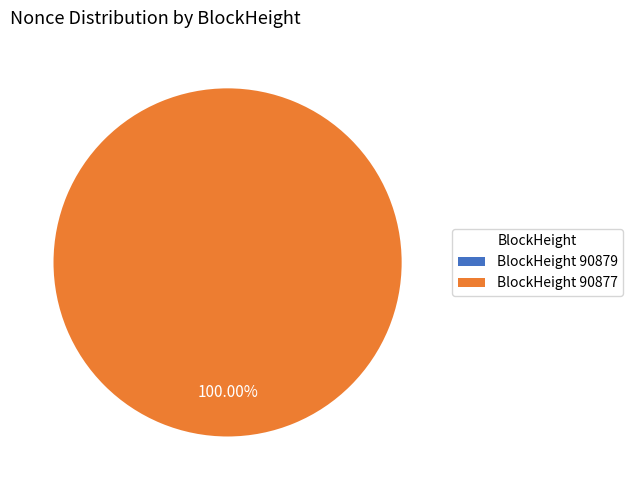

Do 90879 and 90877 together represent more than half of the pie?

Yes